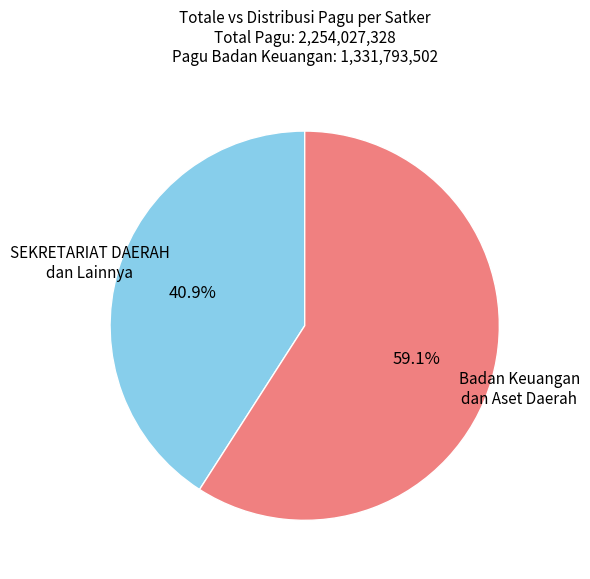

To the nearest percent, what portion does Badan Keuangan dan Aset Daerah represent?

59%